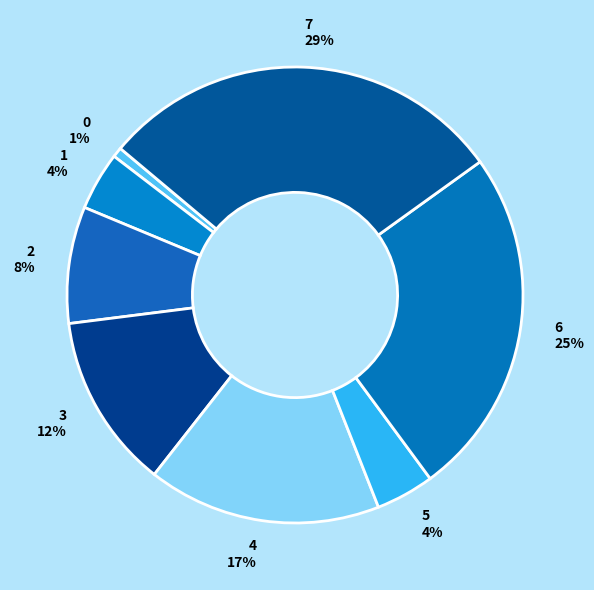

Combined, do 4 and 6 account for over 50%?

No